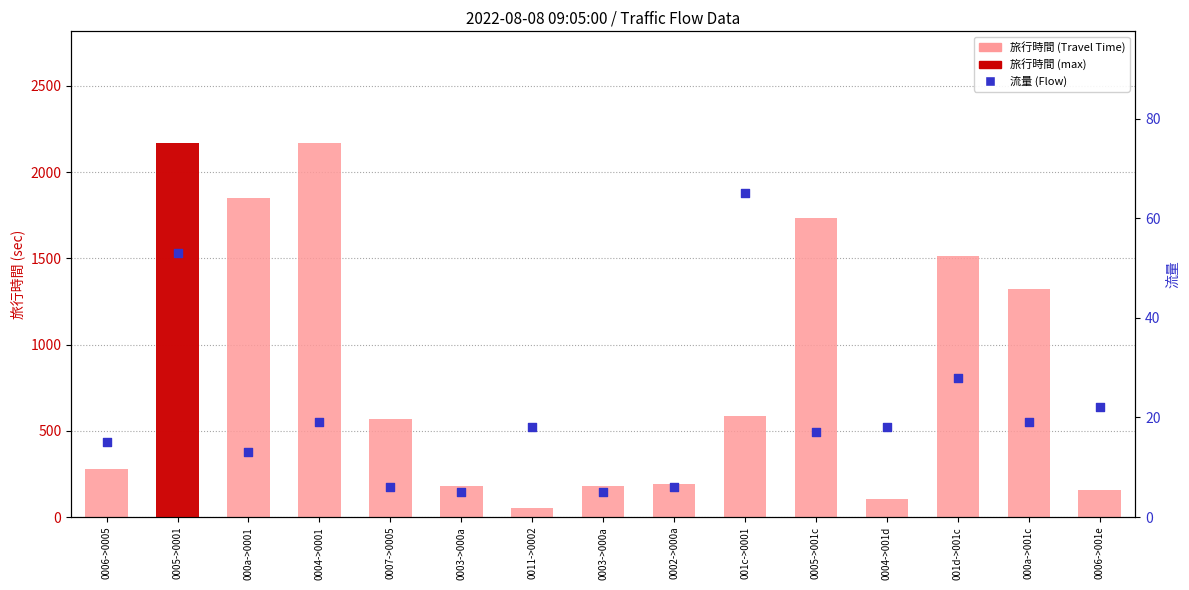

What are all the series names shown in the legend?

旅行時間, 流量